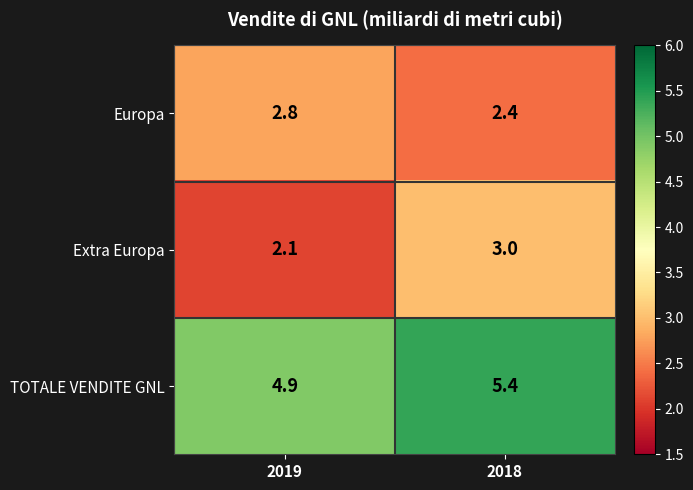

What is the difference between the TOTALE VENDITE GNL values at 2018 and 2019?

0.5